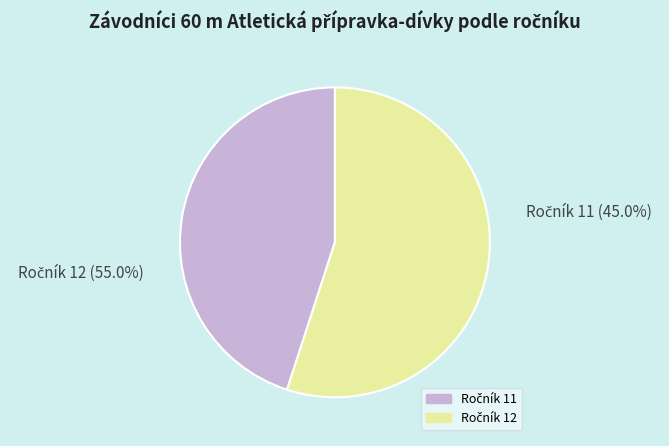

True or false: Ročník 12 accounts for 69% of the total.

False